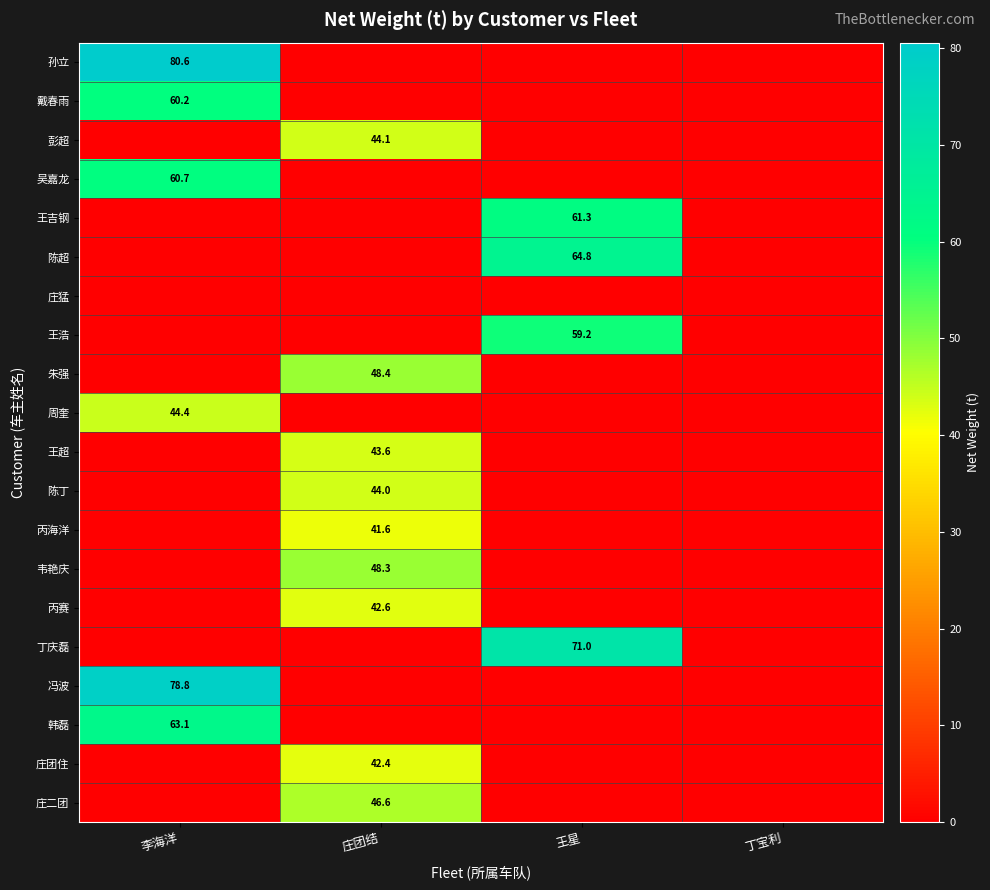

What is the spread (max minus min) of values at 王星?

71.0